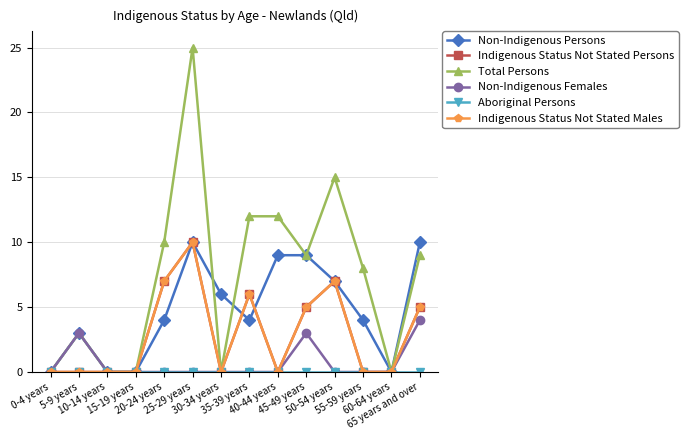

What is the difference between the highest and lowest values at 5-9 years?

3